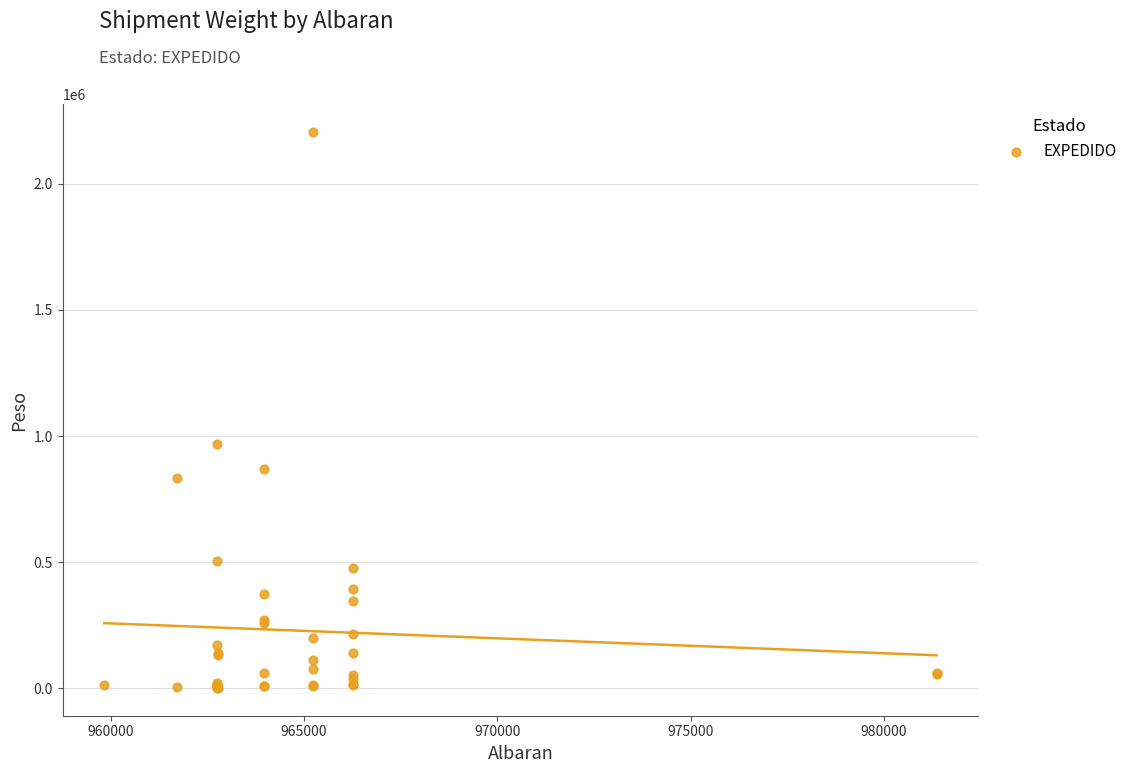

What Y value in the scatter plot is closest to 1103465?

967071